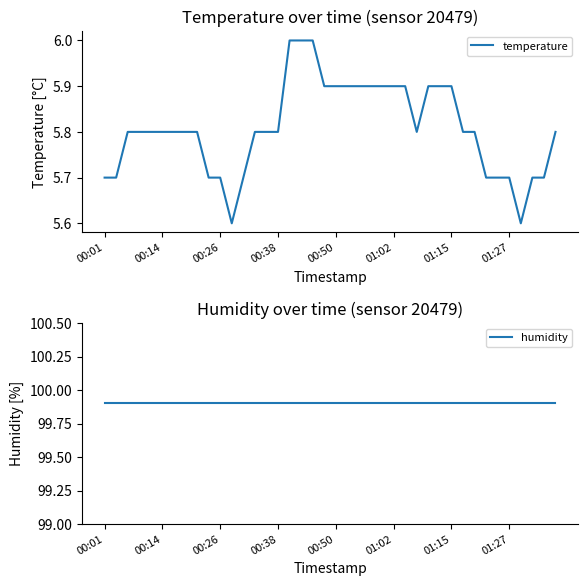

Which series has the widest spread of values?

temperature